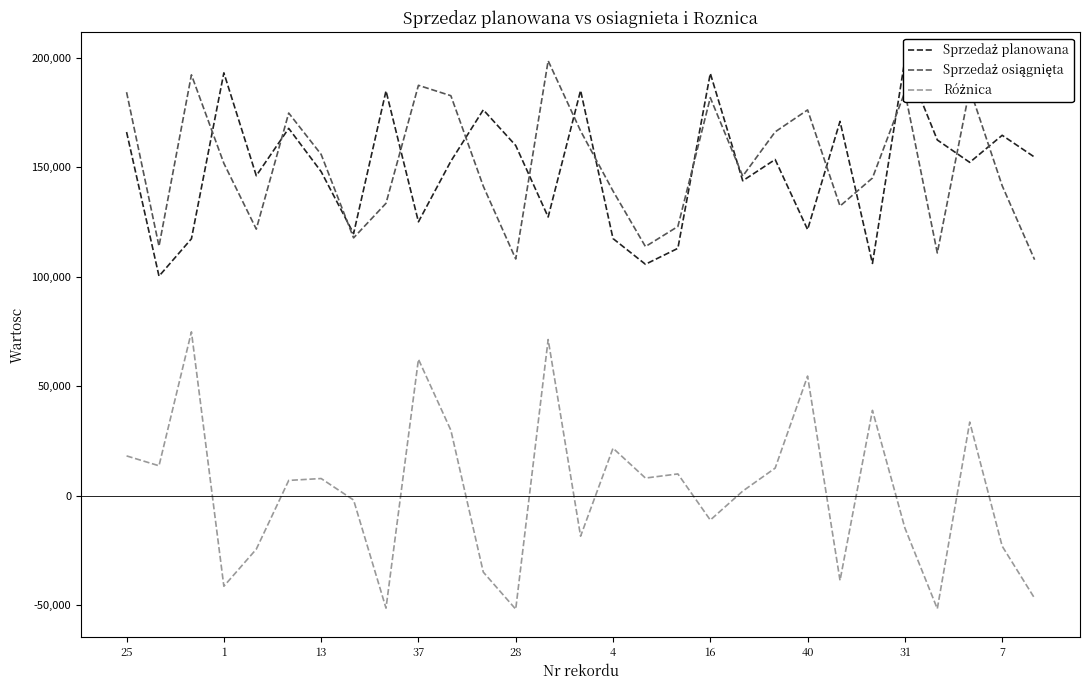

How many intersections are there between Sprzedaż planowana and Sprzedaż osiągnięta?

15